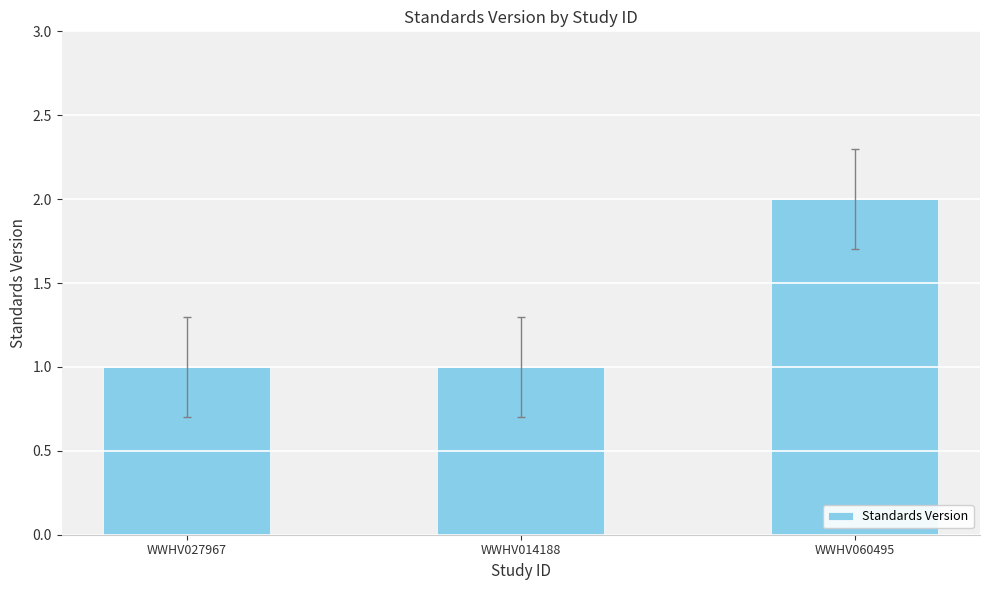

How many data points does each series have?

3